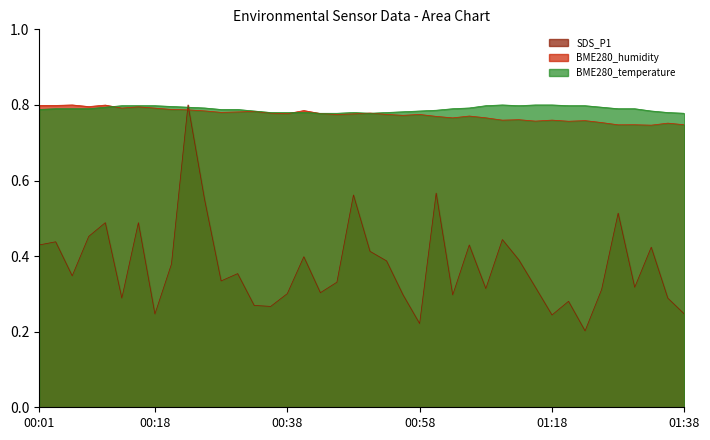

How many lines are shown in the chart?

3